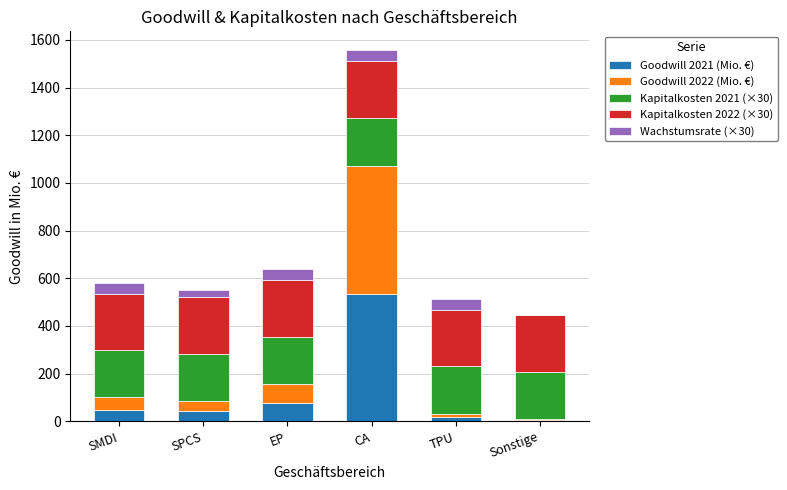

What is the maximum value for Goodwill 2021 (Mio. €)?

534